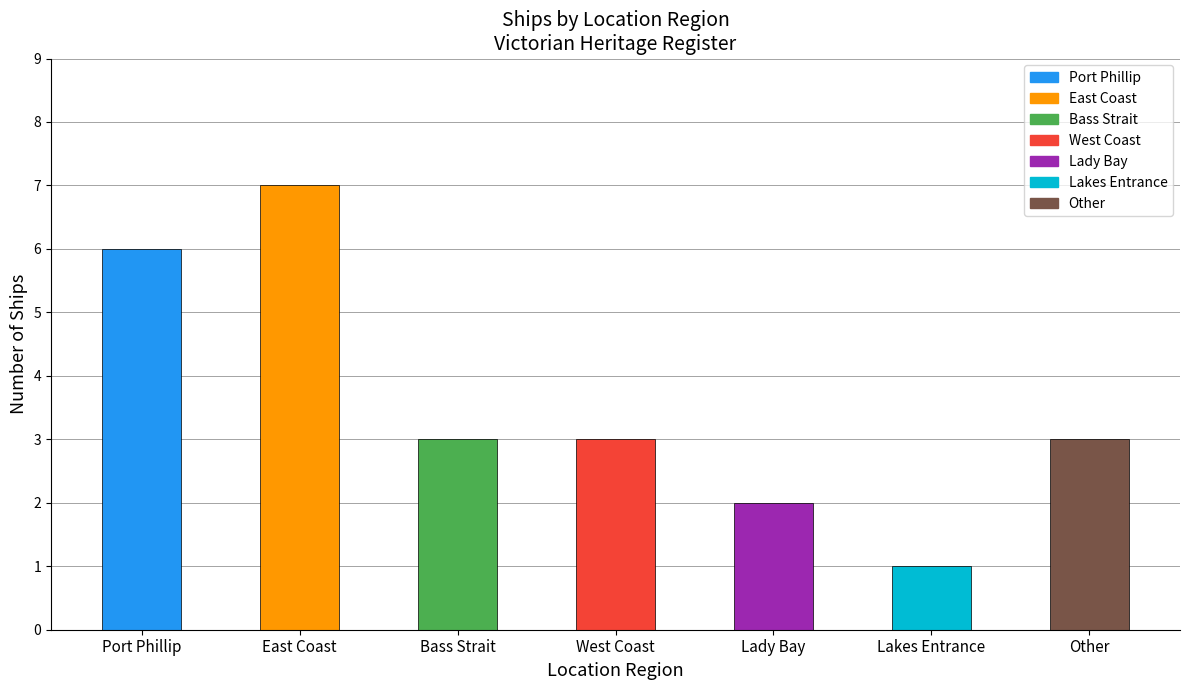

What is the label of the 7th bar from the right?

Port Phillip